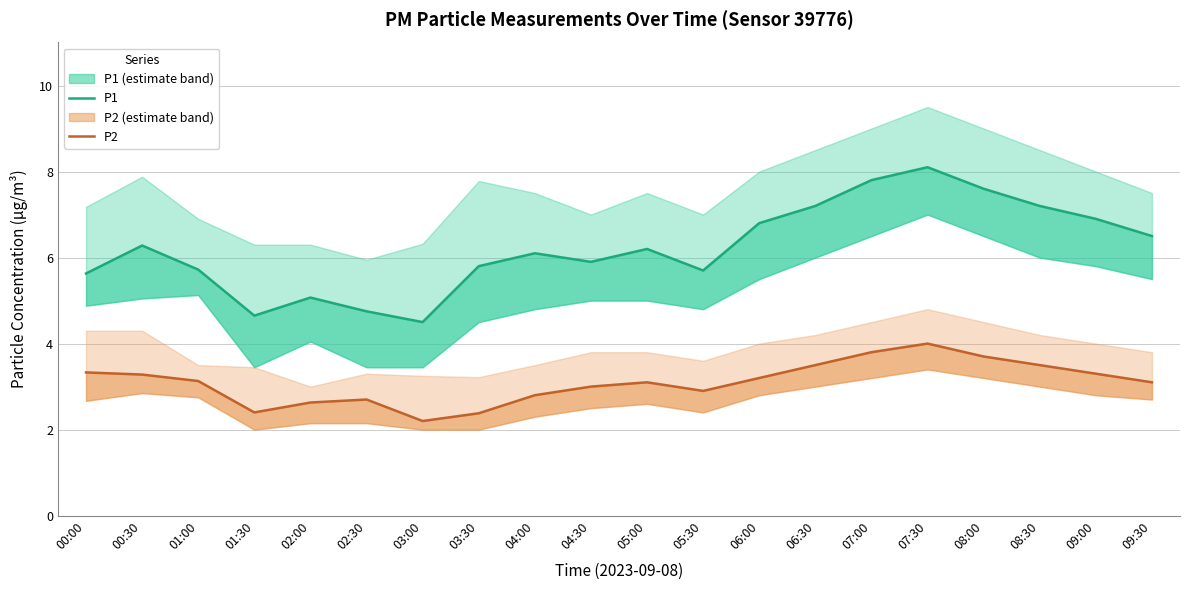

Which category has the highest value across all series?

07:30